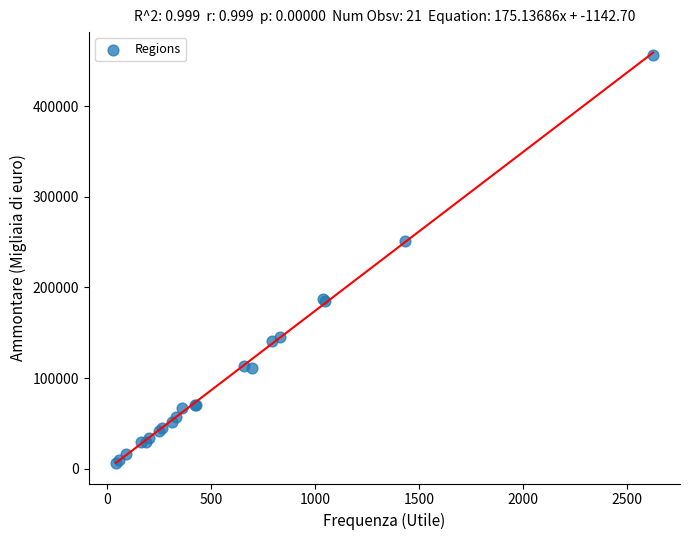

What Y value in the scatter plot is closest to 231728?

251361